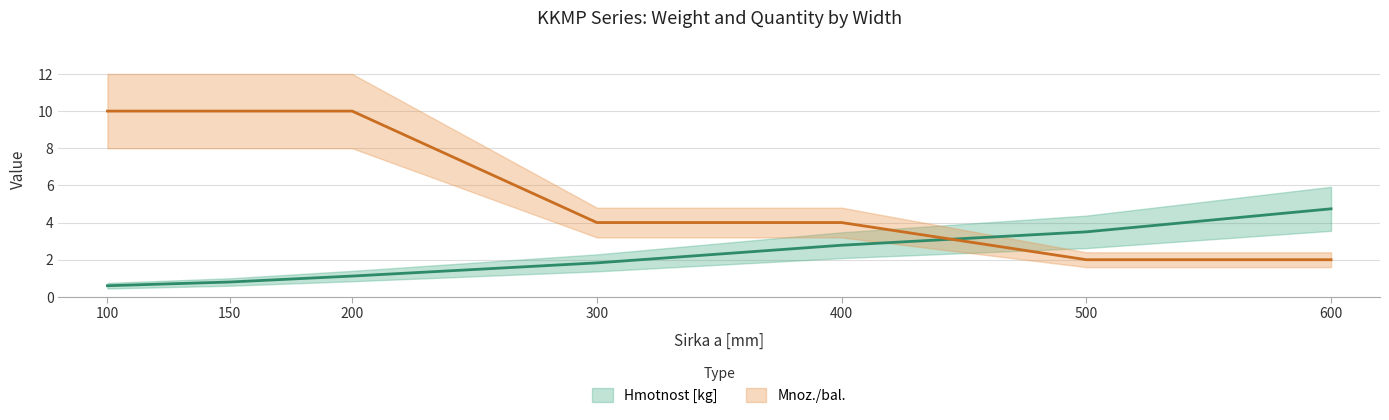

What are all the series names shown in the legend?

Hmotnost [kg], Mnoz./bal.